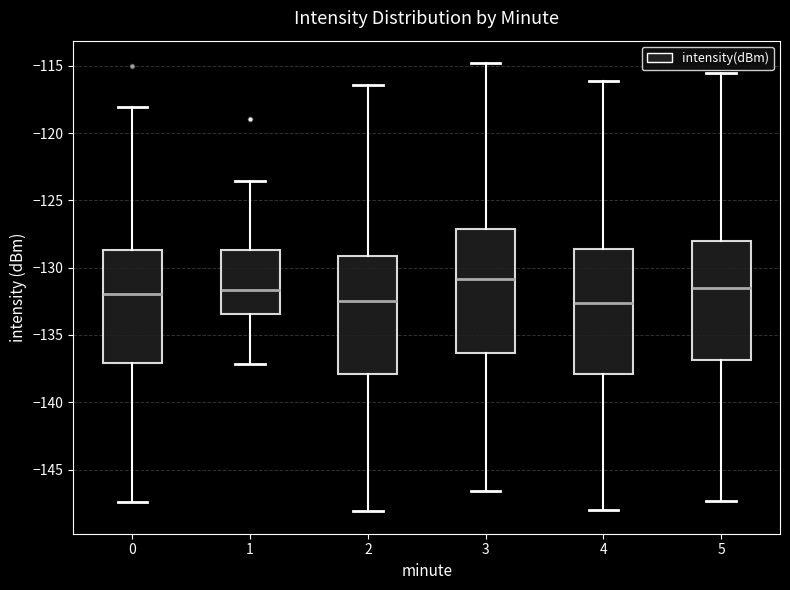

Reading left to right, transcribe this box plot: for each box, give where its median line is, the range the box spans, and where its two whiskers end, as read against the y-axis. The values are not printed on the chart, so give them approximately, as read against the axis.

0: median -132.0, box -137.0 to -128.5, whiskers -147.5 to -118.0
1: median -131.5, box -133.5 to -128.5, whiskers -137.0 to -123.5
2: median -132.5, box -138.0 to -129.0, whiskers -148.0 to -116.5
3: median -131.0, box -136.5 to -127.0, whiskers -146.5 to -115.0
4: median -132.5, box -138.0 to -128.5, whiskers -148.0 to -116.0
5: median -131.5, box -137.0 to -128.0, whiskers -147.5 to -115.5